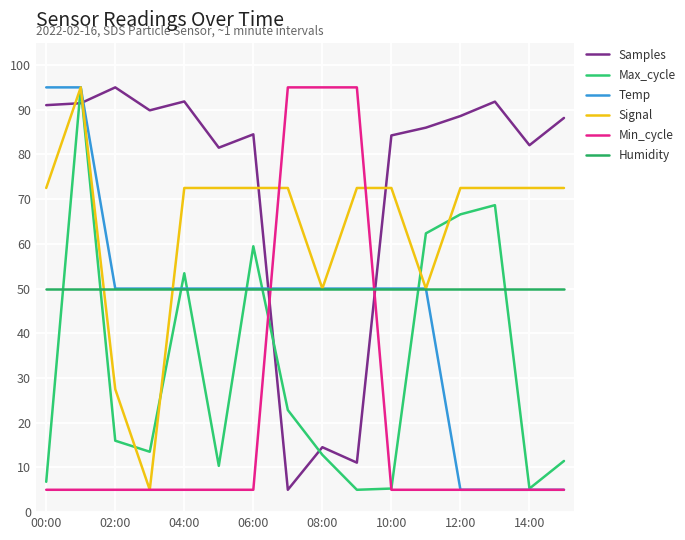

How many series are shown in this chart?

6